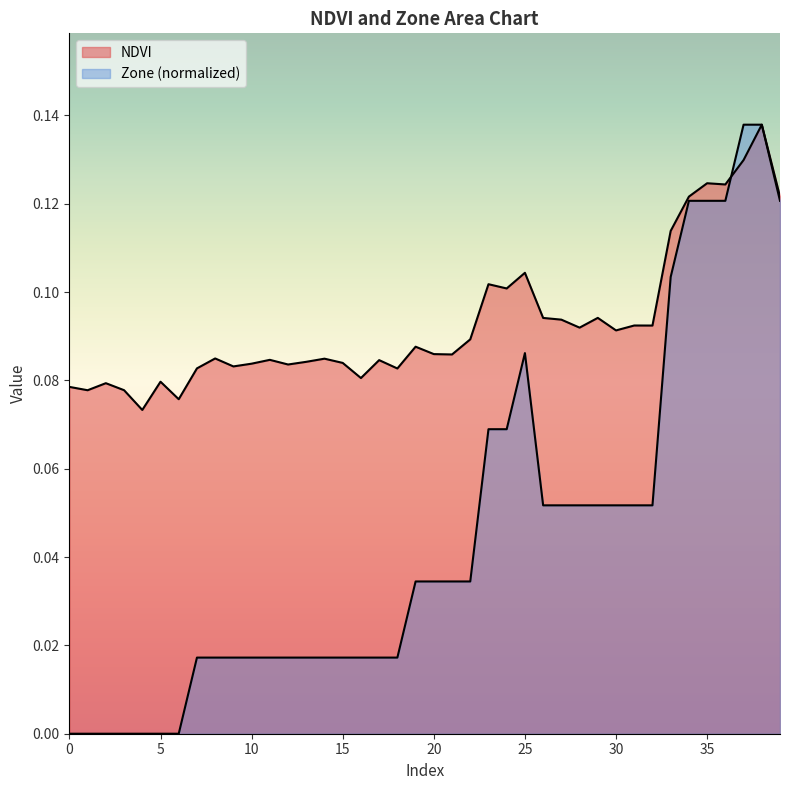

Rank the series by their average value, from highest to lowest.

NDVI, Zone